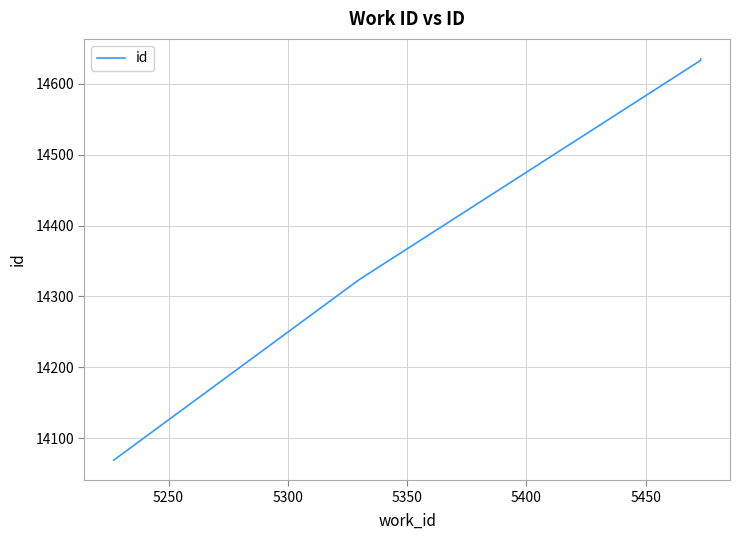

What is the ratio of the value at 5250 to the value at 5300?

1.0